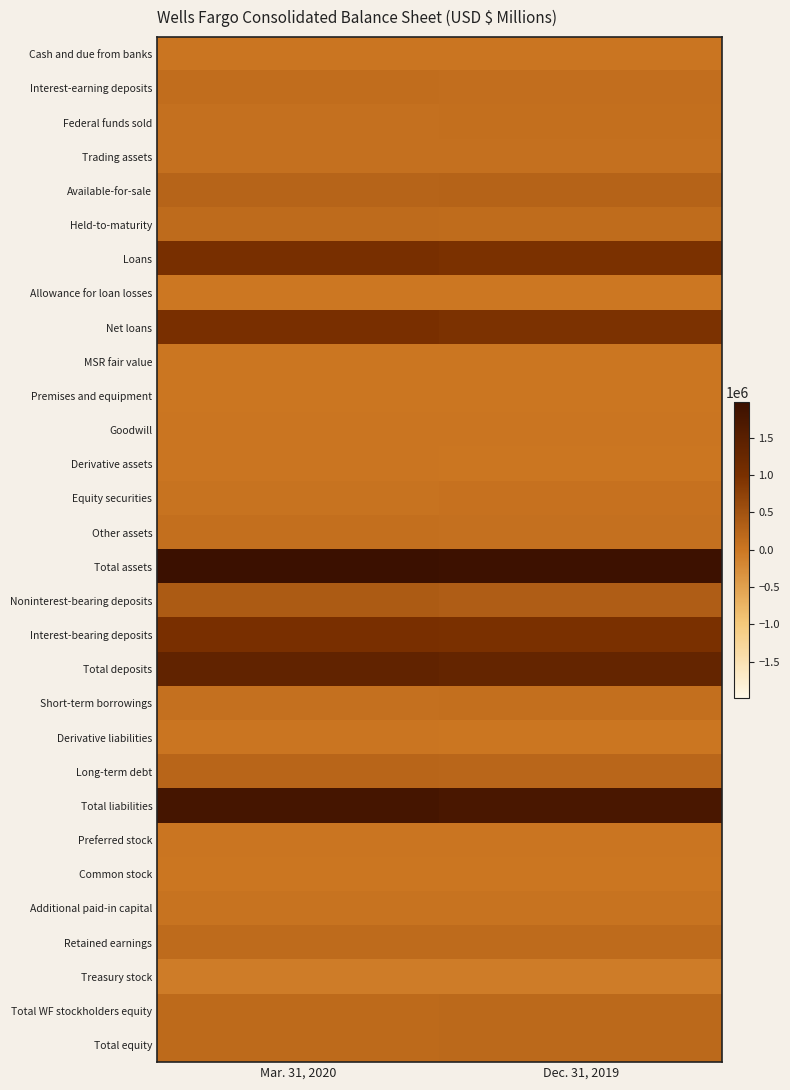

Reading left to right, what are all the values shown in this chart?

Cash and due from banks: Mar. 31, 2020=22738	Dec. 31, 2019=21757
Interest-earning deposits: Mar. 31, 2020=128071	Dec. 31, 2019=119493
Federal funds sold: Mar. 31, 2020=86465	Dec. 31, 2019=102140
Trading assets: Mar. 31, 2020=80425	Dec. 31, 2019=79733
Available-for-sale: Mar. 31, 2020=251229	Dec. 31, 2019=263459
Held-to-maturity: Mar. 31, 2020=169909	Dec. 31, 2019=153933
Loans: Mar. 31, 2020=1009843	Dec. 31, 2019=962265
Allowance for loan losses: Mar. 31, 2020=-11263	Dec. 31, 2019=-9551
Net loans: Mar. 31, 2020=998580	Dec. 31, 2019=952714
MSR fair value: Mar. 31, 2020=8126	Dec. 31, 2019=11517
Premises and equipment: Mar. 31, 2020=9108	Dec. 31, 2019=9309
Goodwill: Mar. 31, 2020=26381	Dec. 31, 2019=26390
Derivative assets: Mar. 31, 2020=25023	Dec. 31, 2019=14203
Equity securities: Mar. 31, 2020=54047	Dec. 31, 2019=68241
Other assets: Mar. 31, 2020=96163	Dec. 31, 2019=78917
Total assets: Mar. 31, 2020=1981349	Dec. 31, 2019=1927555
Noninterest-bearing deposits: Mar. 31, 2020=379678	Dec. 31, 2019=344496
Interest-bearing deposits: Mar. 31, 2020=996854	Dec. 31, 2019=978130
Total deposits: Mar. 31, 2020=1376532	Dec. 31, 2019=1322626
Short-term borrowings: Mar. 31, 2020=92289	Dec. 31, 2019=104512
Derivative liabilities: Mar. 31, 2020=15618	Dec. 31, 2019=9079
Long-term debt: Mar. 31, 2020=237342	Dec. 31, 2019=228191
Total liabilities: Mar. 31, 2020=1798019	Dec. 31, 2019=1739571
Preferred stock: Mar. 31, 2020=21347	Dec. 31, 2019=21549
Common stock: Mar. 31, 2020=9136	Dec. 31, 2019=9136
Additional paid-in capital: Mar. 31, 2020=59849	Dec. 31, 2019=61049
Retained earnings: Mar. 31, 2020=165308	Dec. 31, 2019=166697
Treasury stock: Mar. 31, 2020=-70215	Dec. 31, 2019=-68831
Total WF stockholders equity: Mar. 31, 2020=182718	Dec. 31, 2019=187146
Total equity: Mar. 31, 2020=183330	Dec. 31, 2019=187984